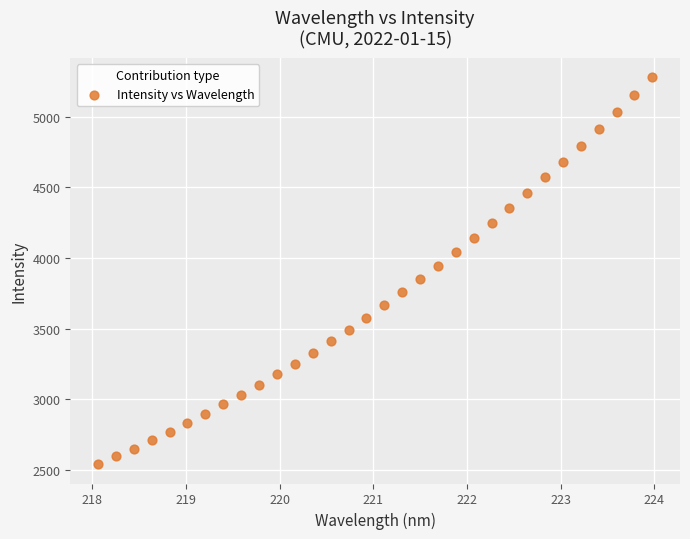

What is the range of Y values (max minus min)?

2736.4